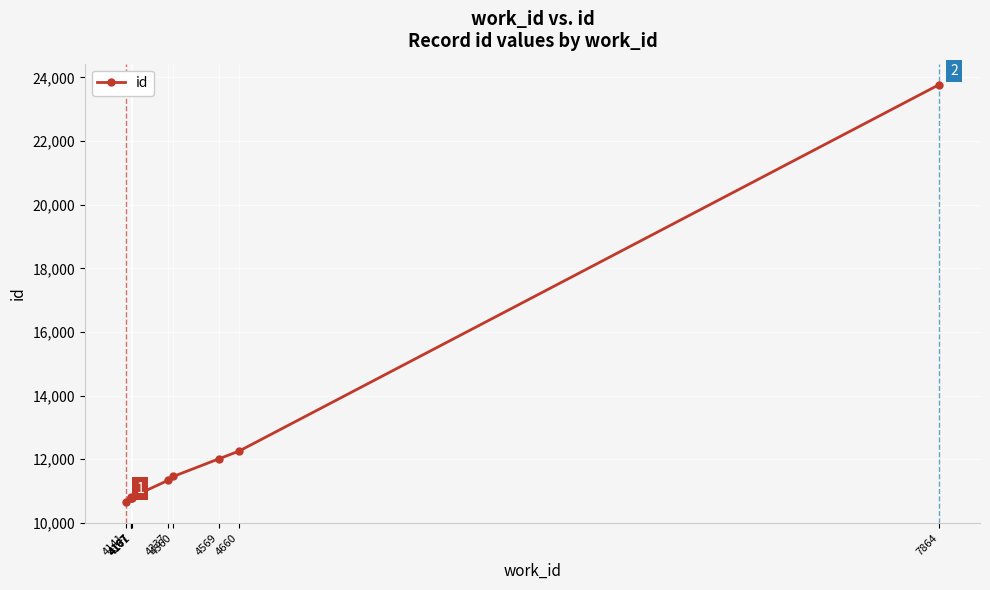

Rank the categories by value from highest to lowest.

7864, 4660, 4569, 4360, 4337, 4167, 4167, 4167, 4171, 4141